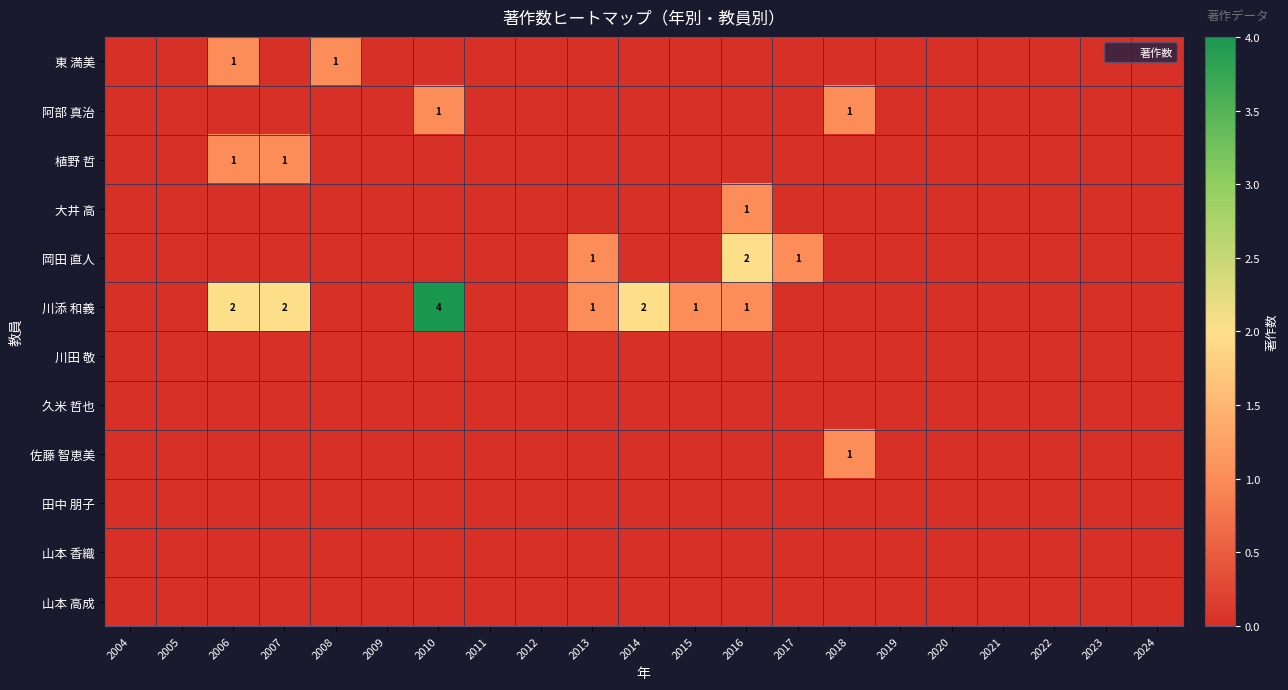

Rank the categories by 阿部 真治 value from lowest to highest.

2004, 2005, 2006, 2007, 2008, 2009, 2011, 2012, 2013, 2014, 2015, 2016, 2017, 2019, 2020, 2021, 2022, 2023, 2024, 2010, 2018